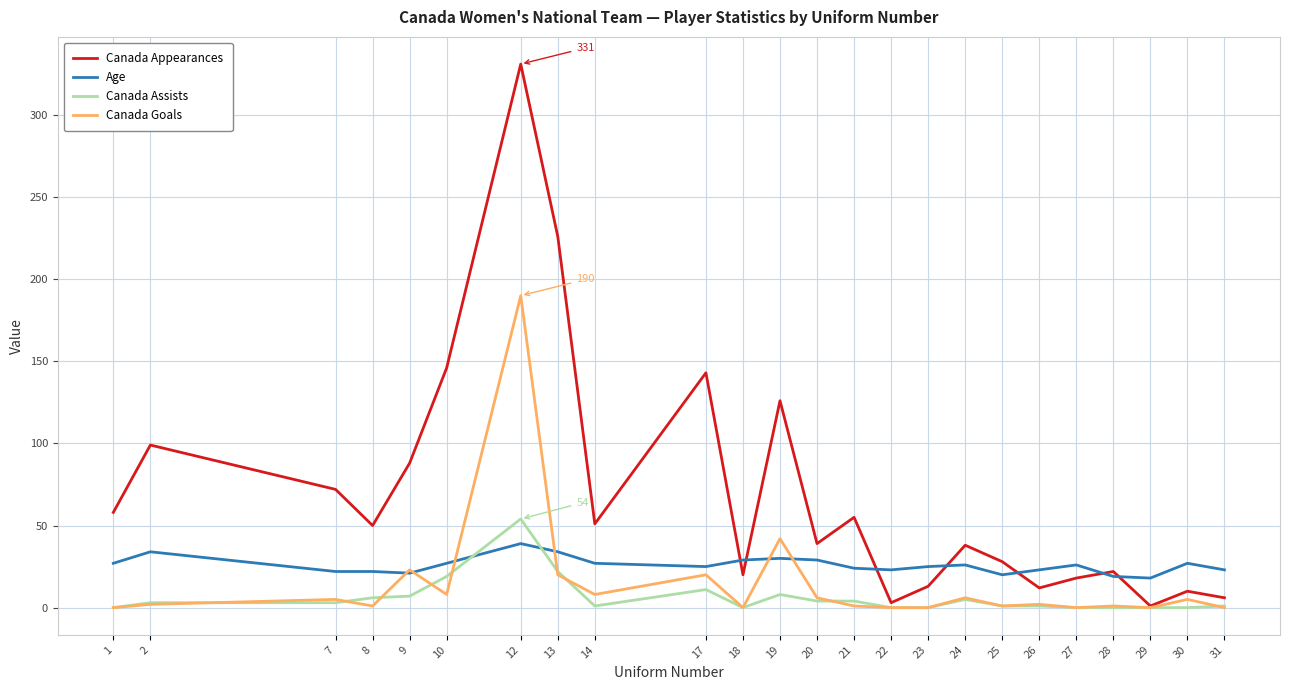

Which series ends up on top after the final intersection of Age and Canada Appearances?

Age